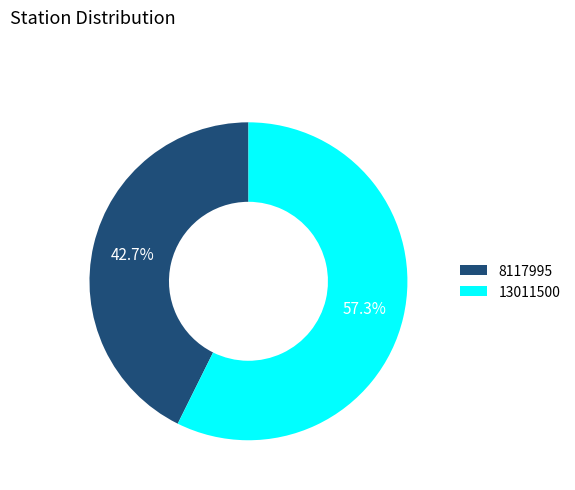

Count the number of slices in the pie.

2